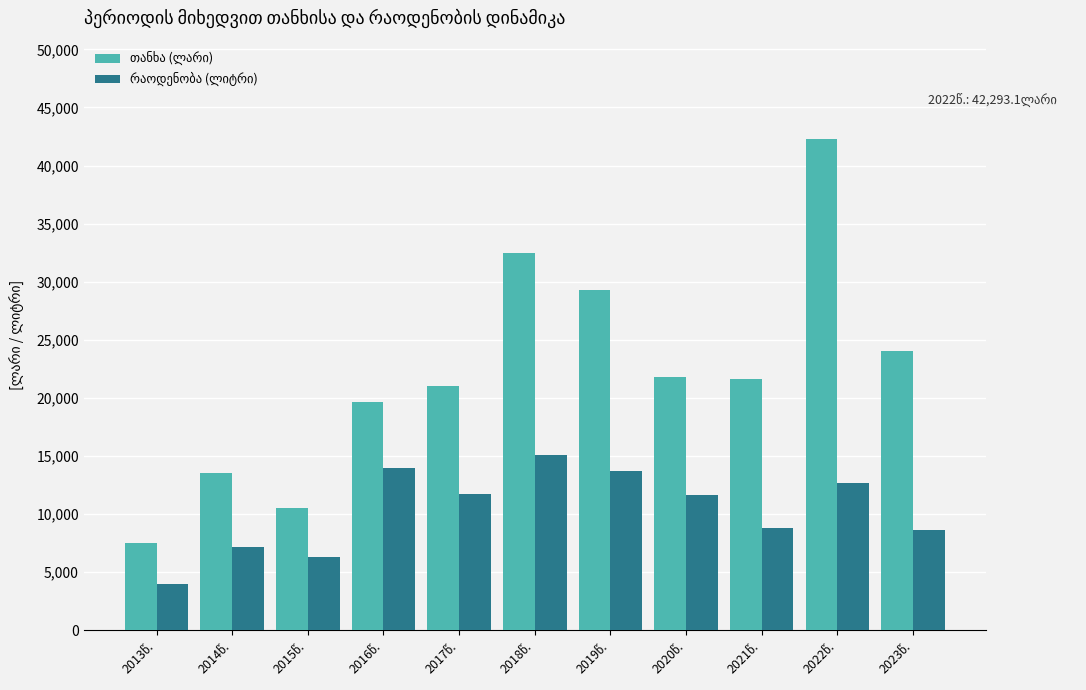

What is the greatest value displayed?

42293.1